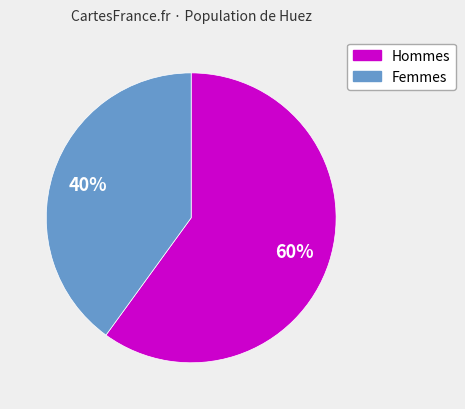

To the nearest percent, what is the difference between the largest and smallest slice percentages?

20%